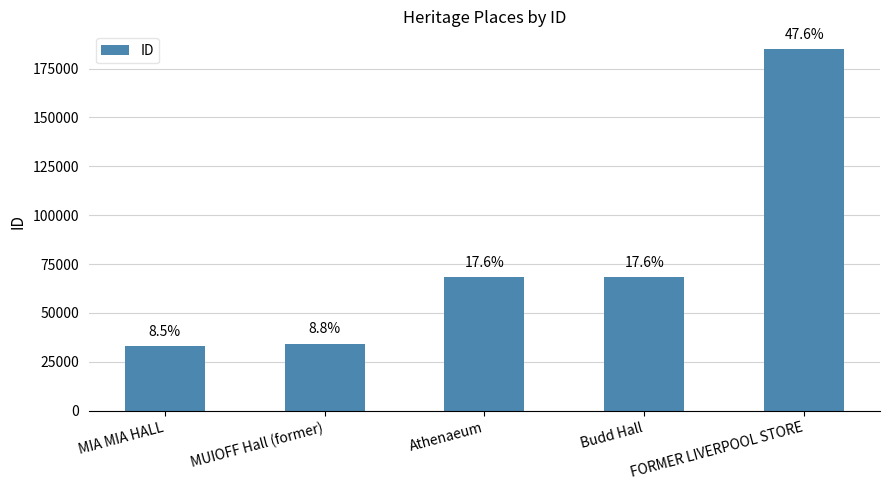

What is the sum of the values at MUIOFF Hall (former) and Athenaeum?

102492